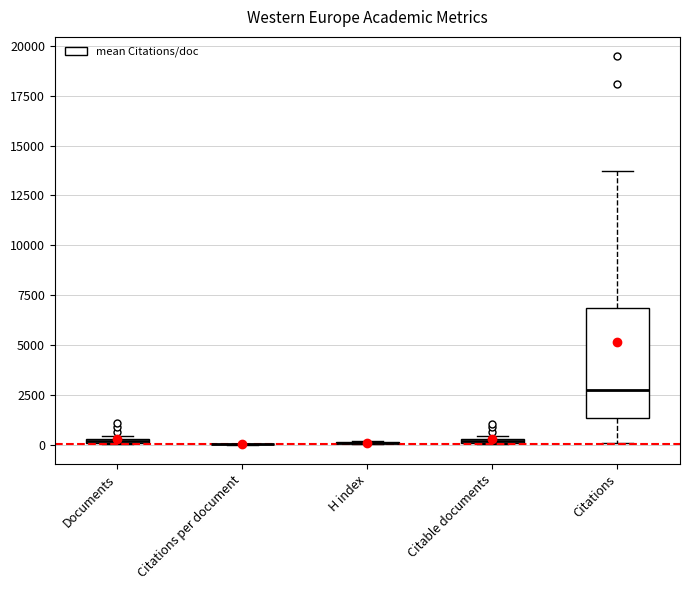

Which box is the tallest, from its lower edge to its upper edge?

Citations